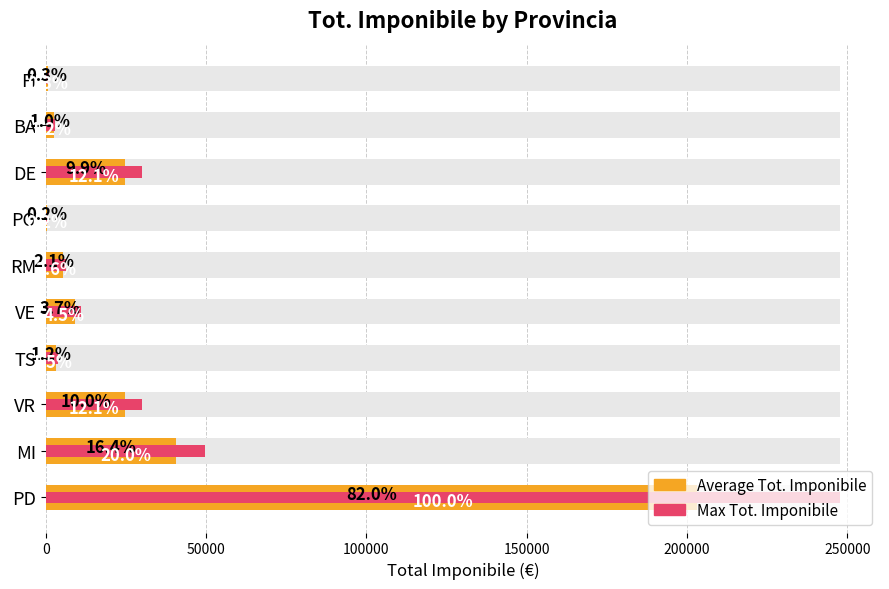

What is the sum of all Max Tot. Imponibile values?

382968.0